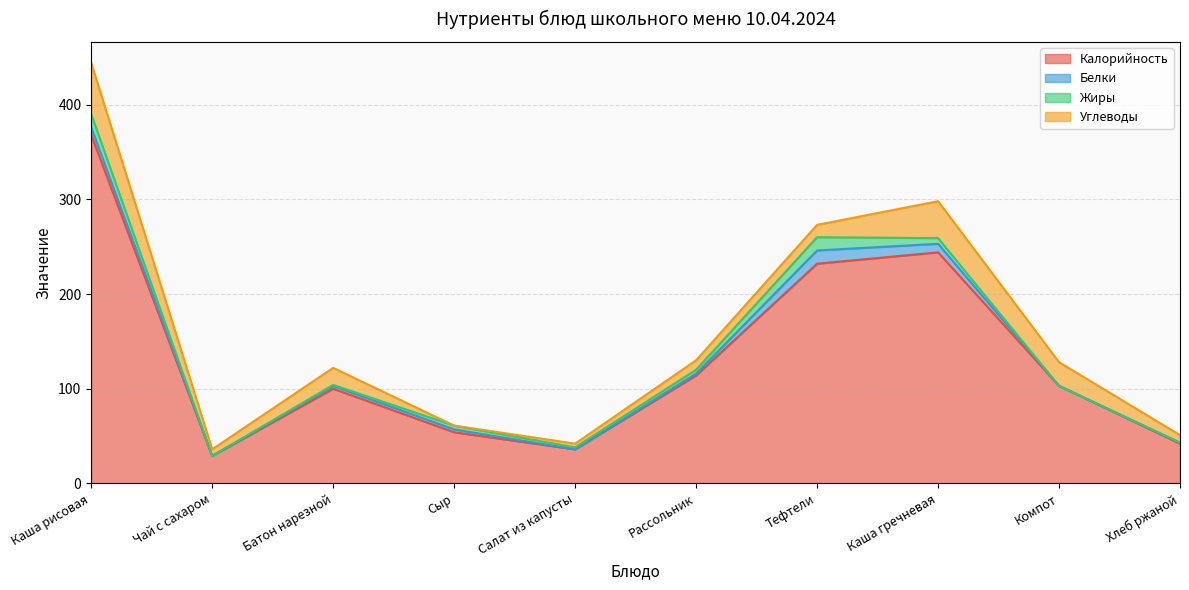

What is the highest value of the Жиры series?

14